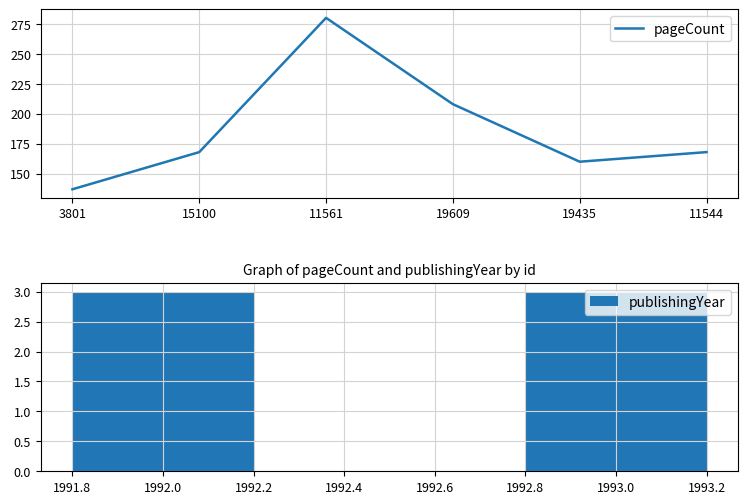

What is the label of the 5th bar from the right?

15100